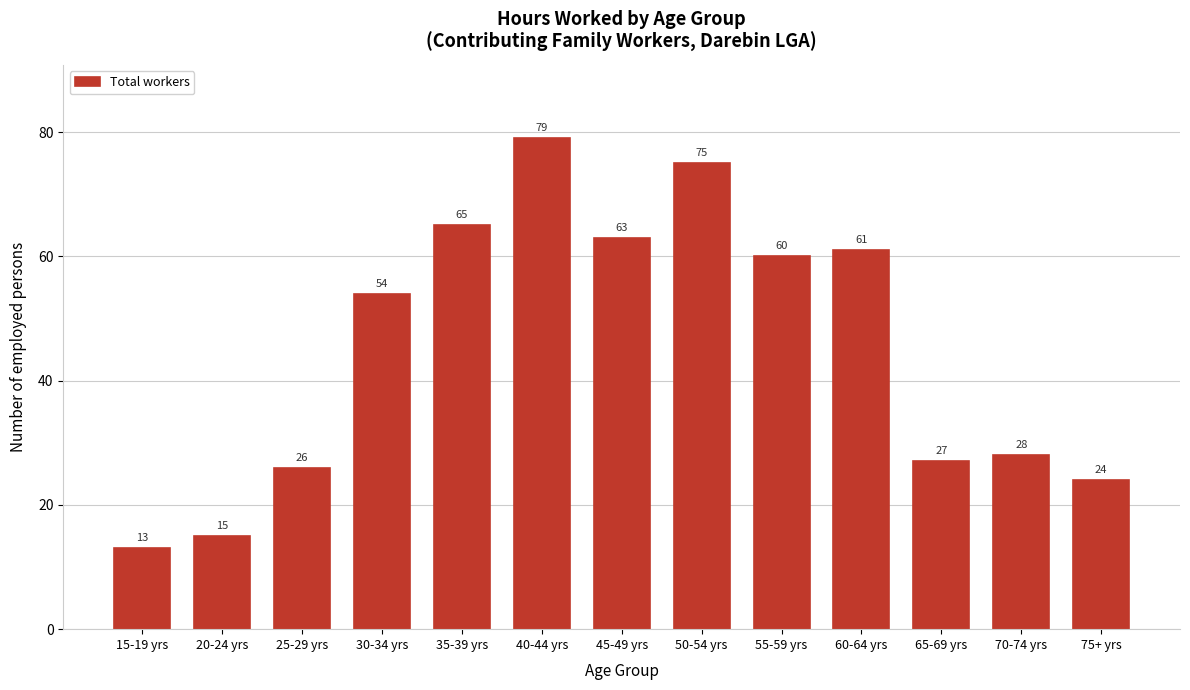

Reading left to right, transcribe all the data shown in this chart.

13	15	26	54	65	79	63	75	60	61	27	28	24